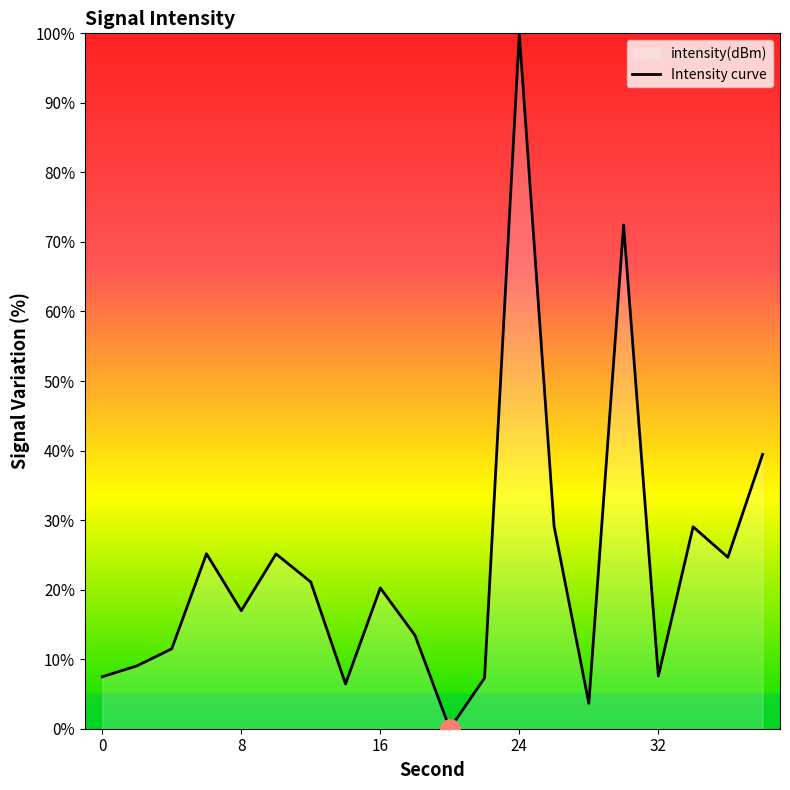

How many data points are less than 20?

10